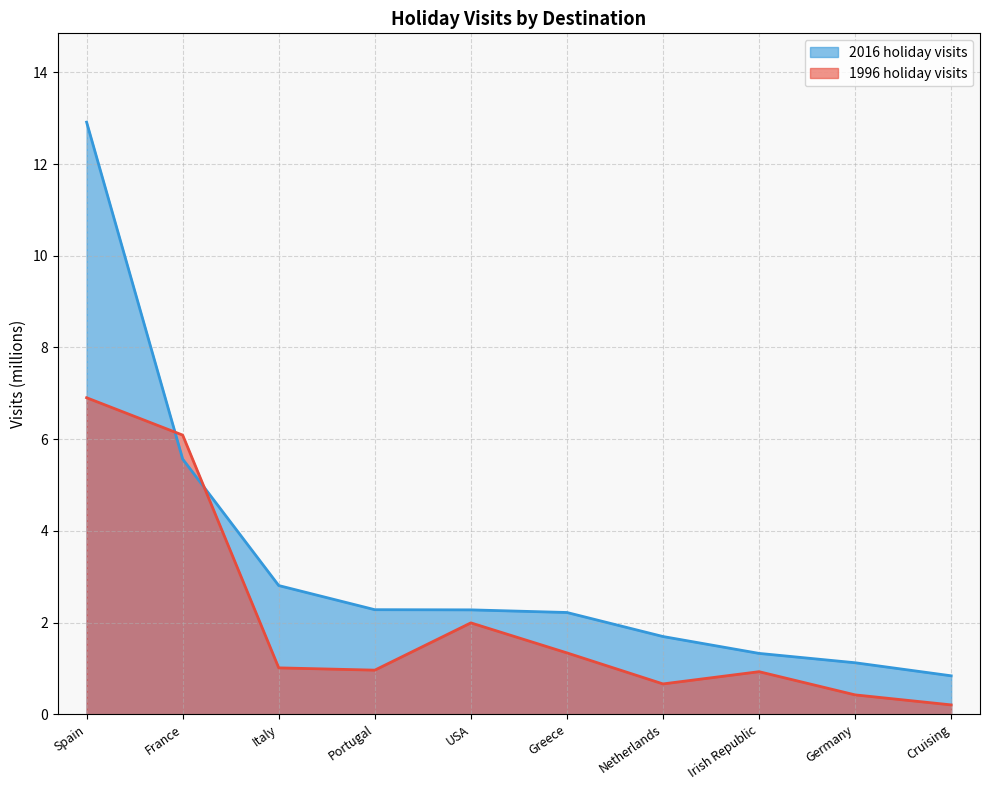

Between Italy and Cruising, which series saw the biggest shift?

2016 holiday visits